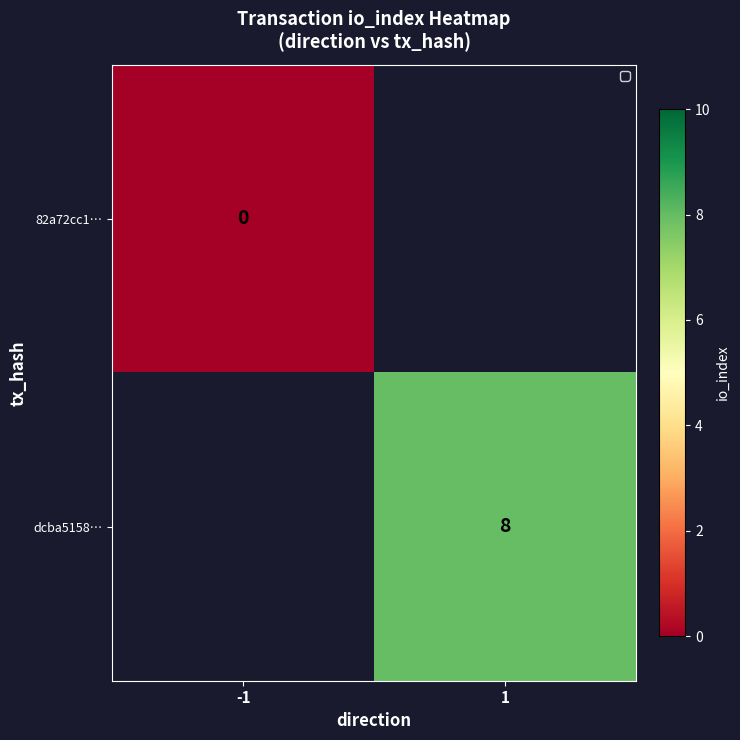

Is the value of 82a72cc1… at -1 greater than the value of dcba5158… at 1?

No